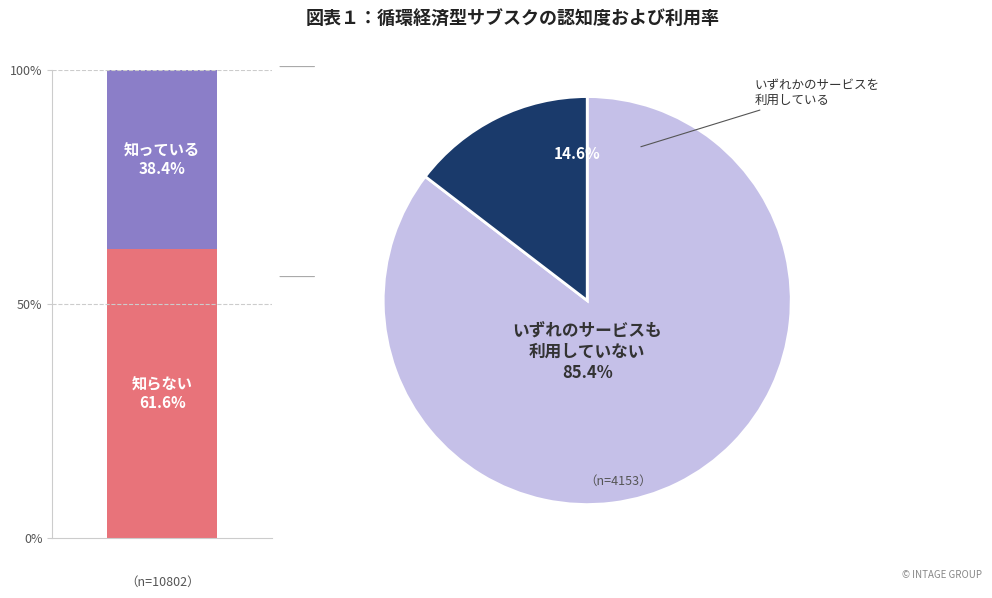

How many segments does this pie chart have?

2